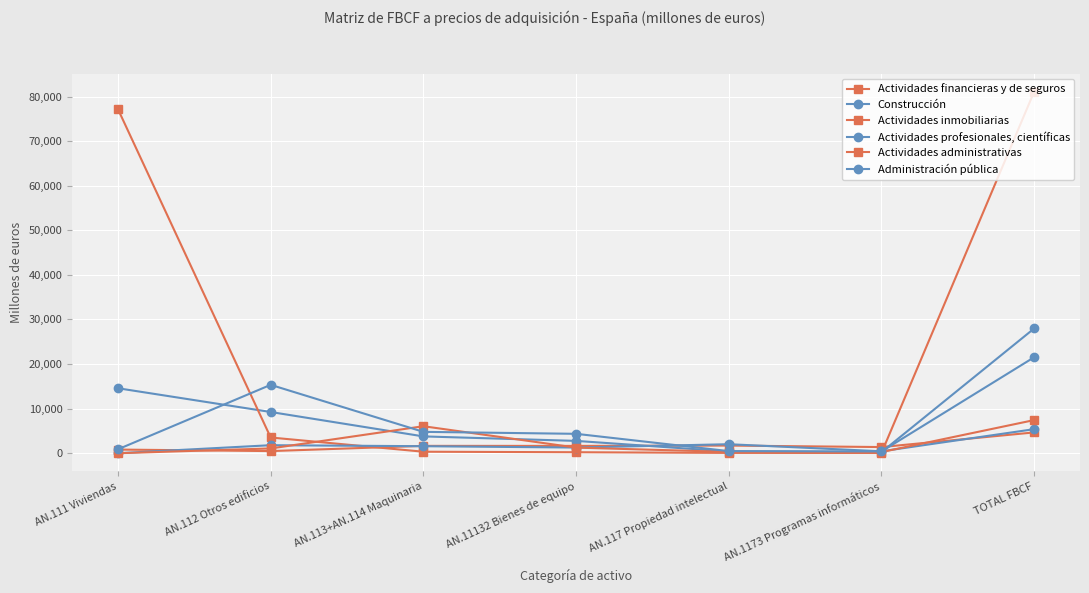

Is the value of Construcción at AN.111 Viviendas greater than the value of Actividades inmobiliarias at AN.1173 Programas informáticos?

Yes